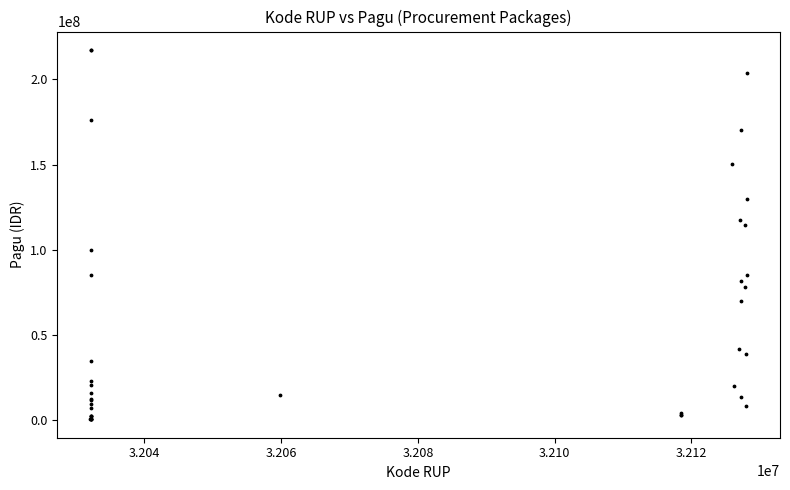

What Y value in the scatter plot is closest to 108830000?

114296000